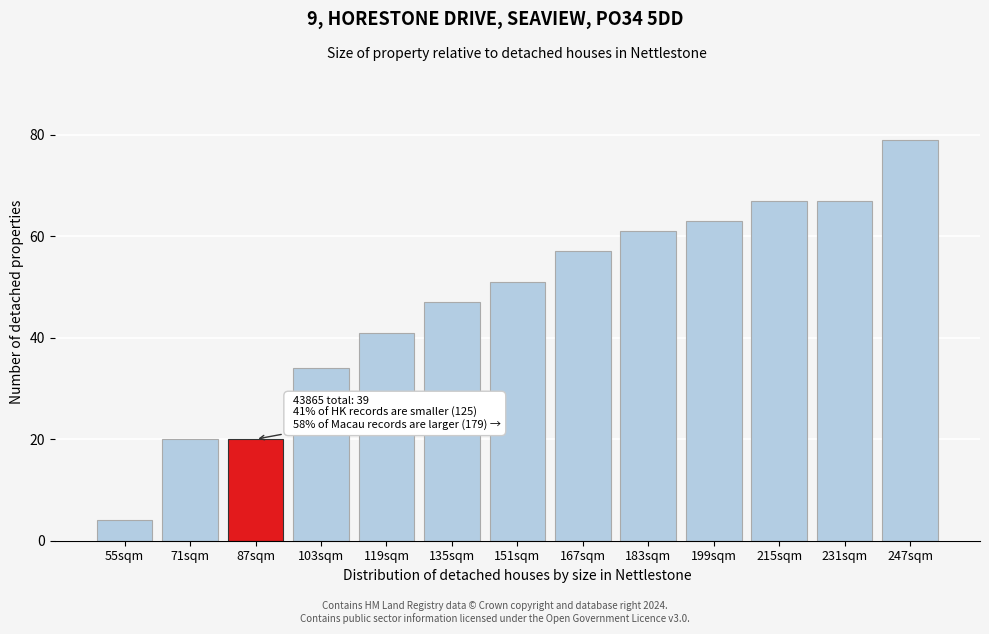

Reading left to right, what are all the values shown in this chart?

4	20	20	34	41	47	51	57	61	63	67	67	79